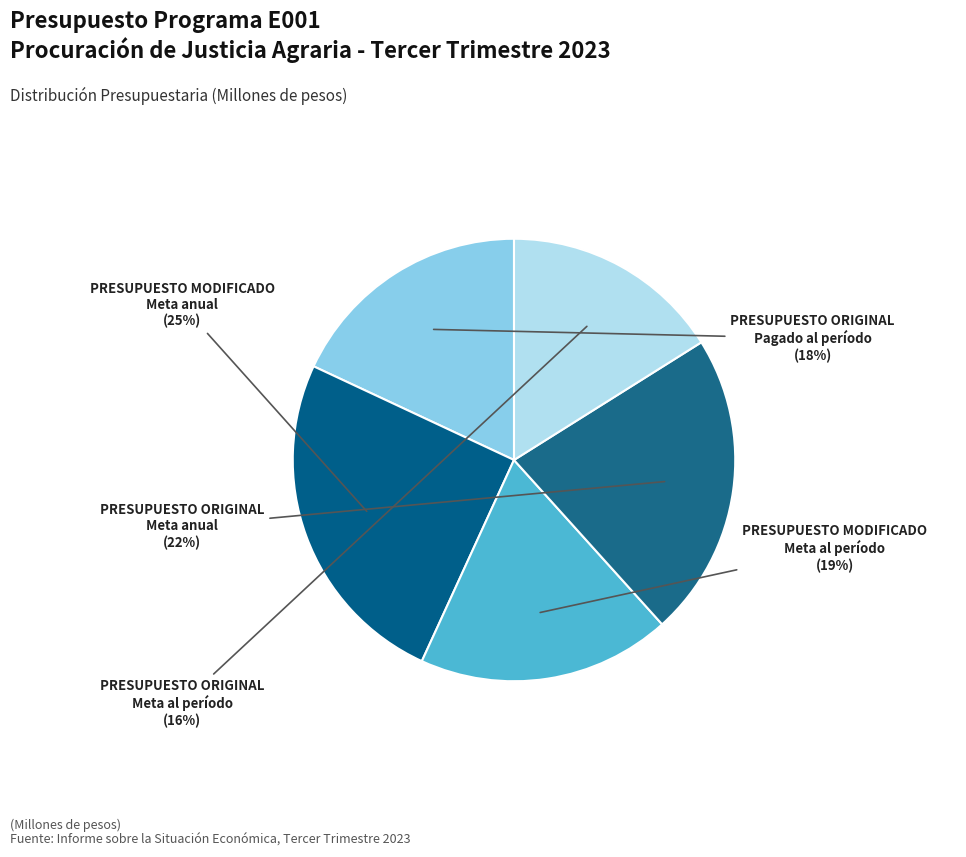

How many segments does this pie chart have?

5